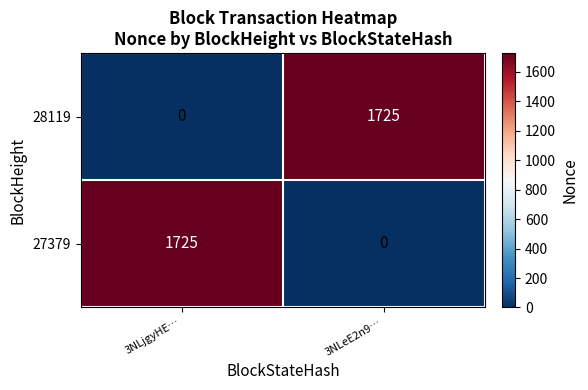

Reading left to right, transcribe all the data shown in this chart.

28119: 0	1725
27379: 1725	0